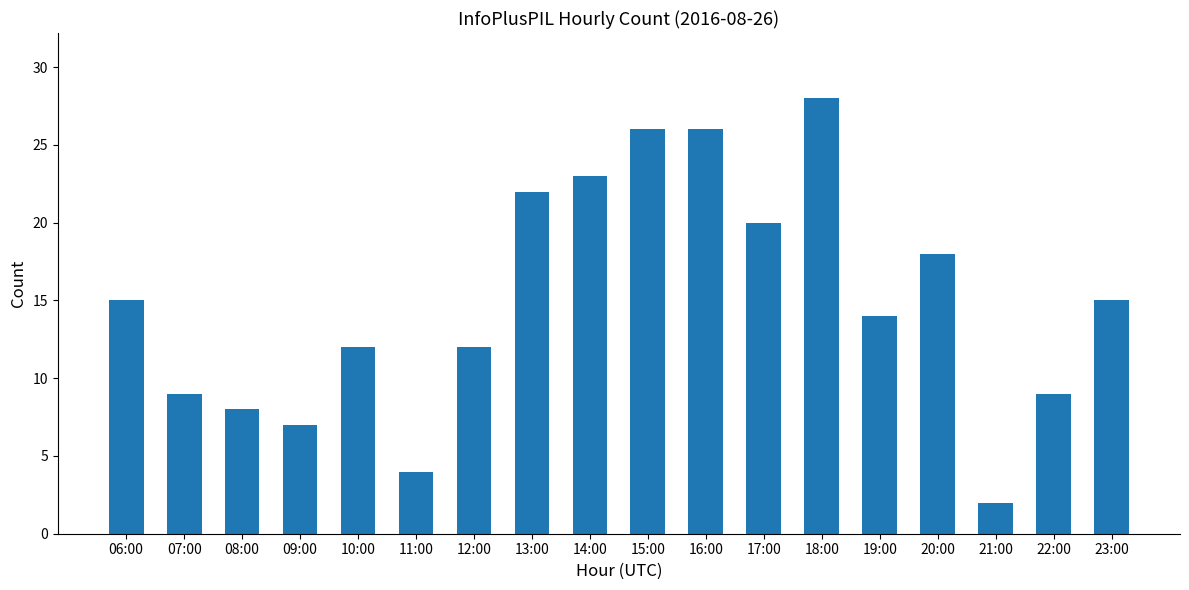

Which label corresponds to the largest value in the chart?

18:00